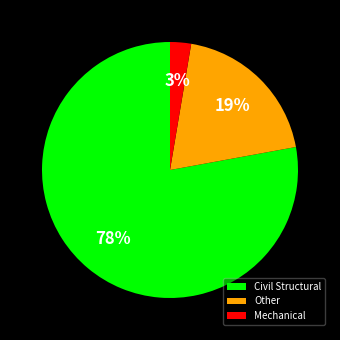

What percentage is the Other slice, to the nearest percent?

19%